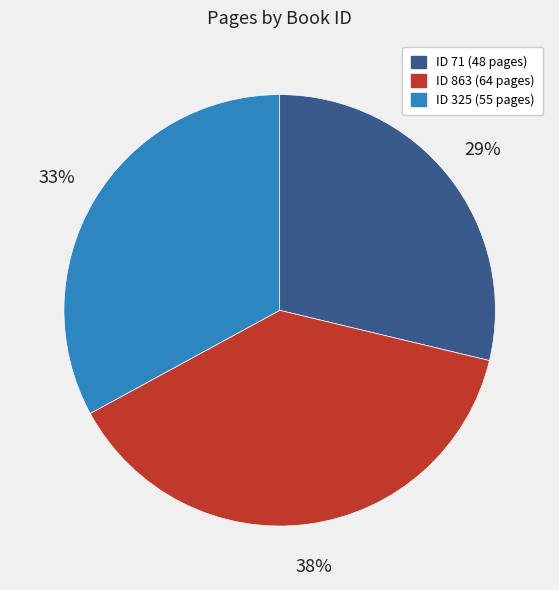

Count the number of slices in the pie.

3